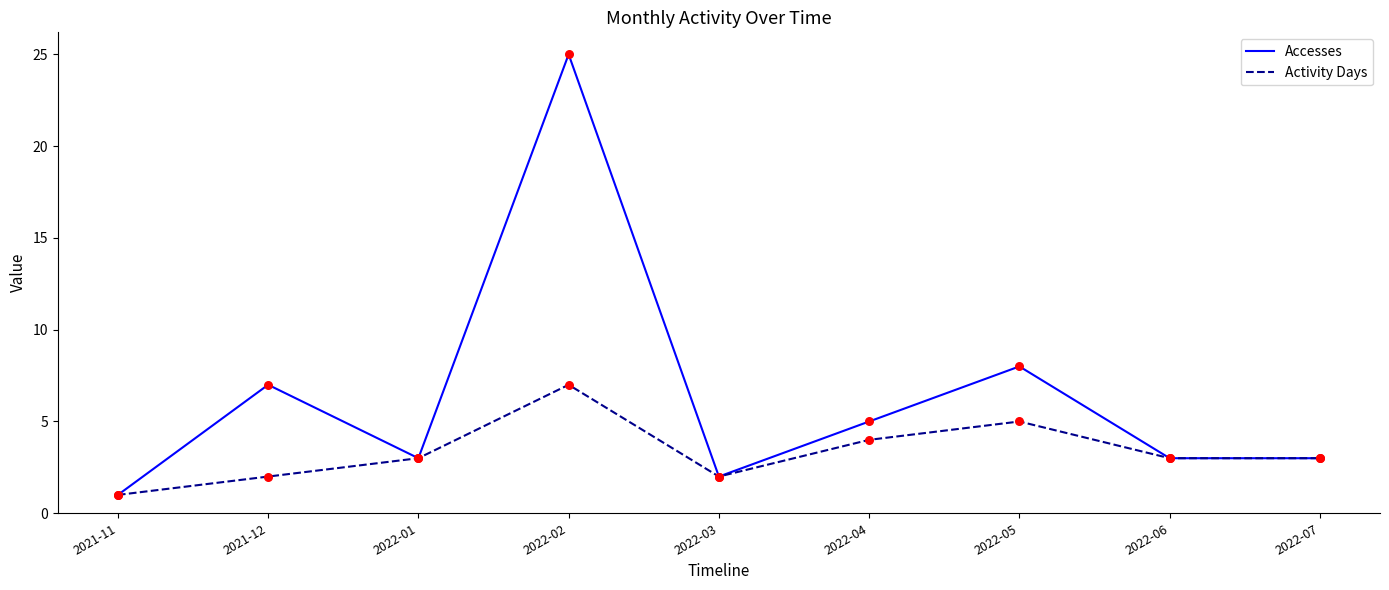

What is the spread (max minus min) of values at 2021-12?

5